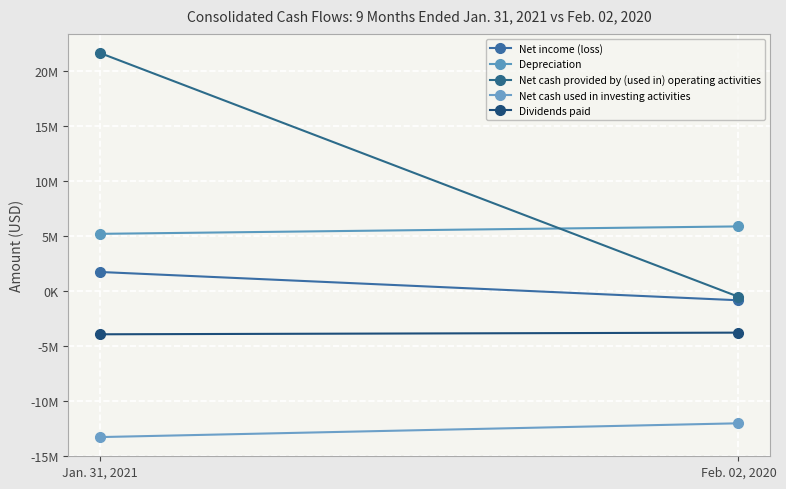

What is the difference between the highest and lowest values at Jan. 31, 2021?

34941000